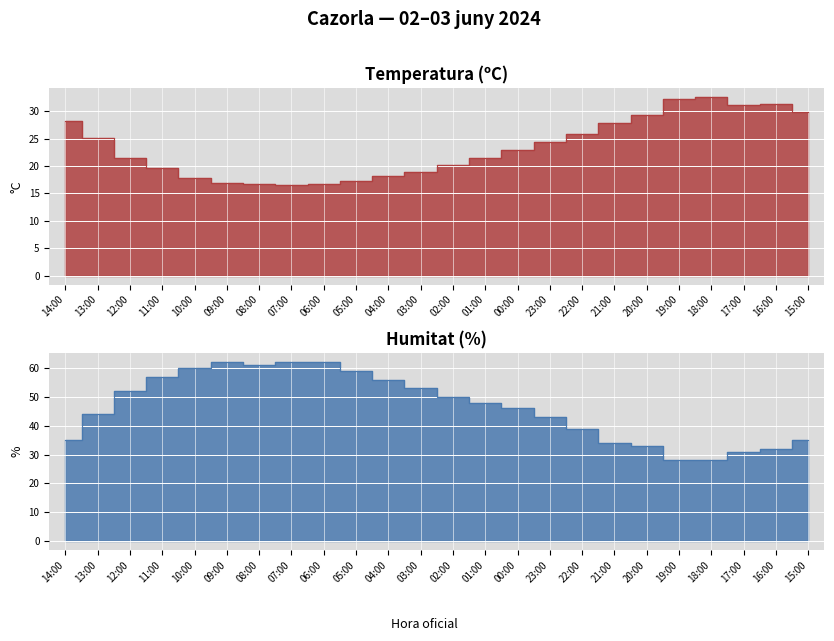

What is the difference between the maximum and minimum values in the Humitat (%) series?

34.0